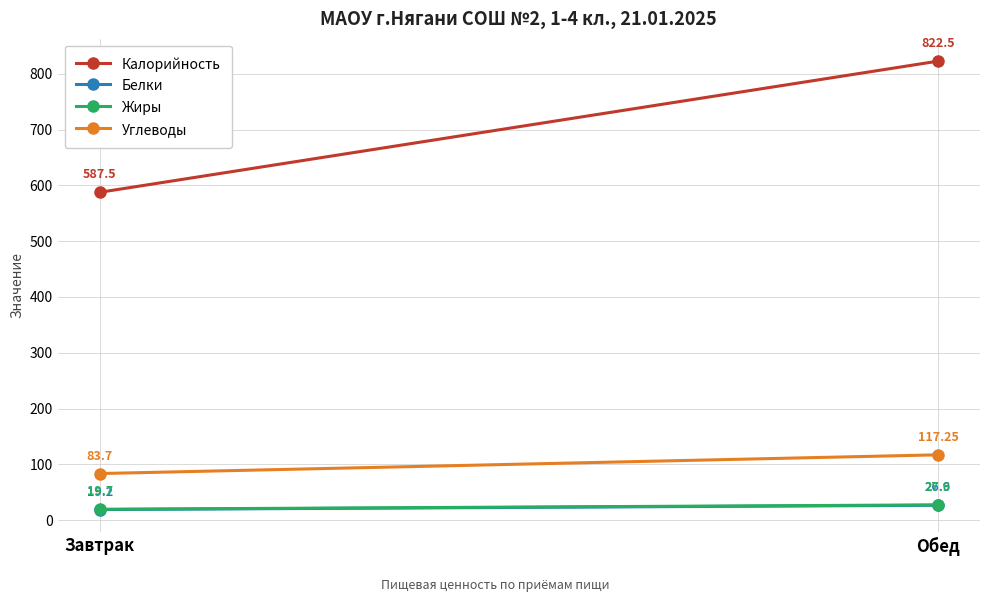

At which label does Жиры reach its minimum?

Завтрак